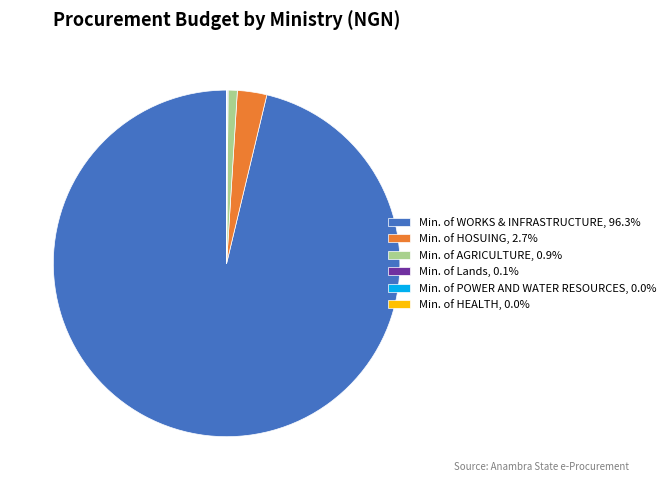

Is Min. of WORKS & INFRASTRUCTURE, 96.3% the majority of the pie?

Yes